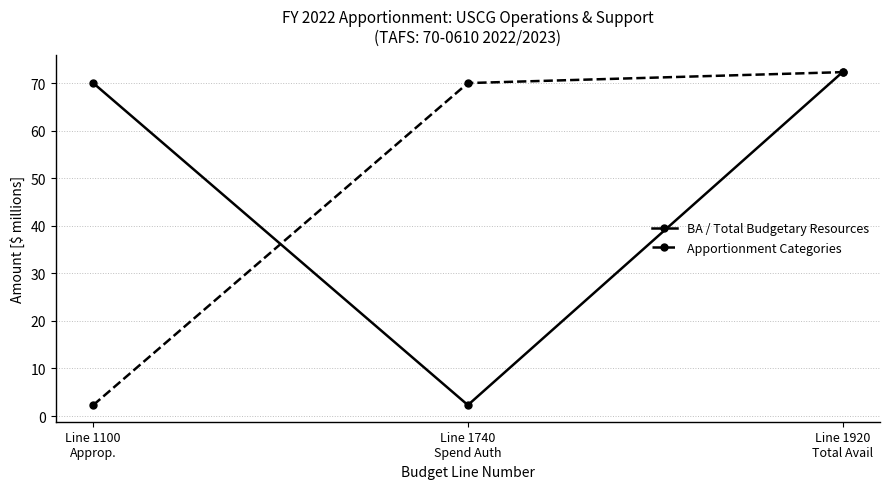

How many lines are shown in the chart?

2